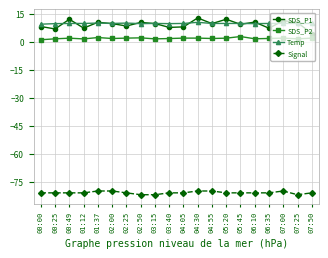

What is the average value of the SDS_P1 series?

9.4